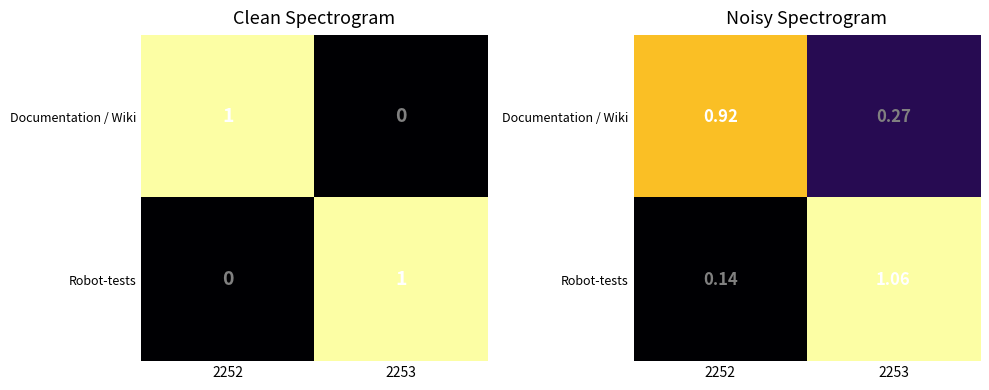

Rank the categories by Documentation / Wiki value from highest to lowest.

2252, 2253